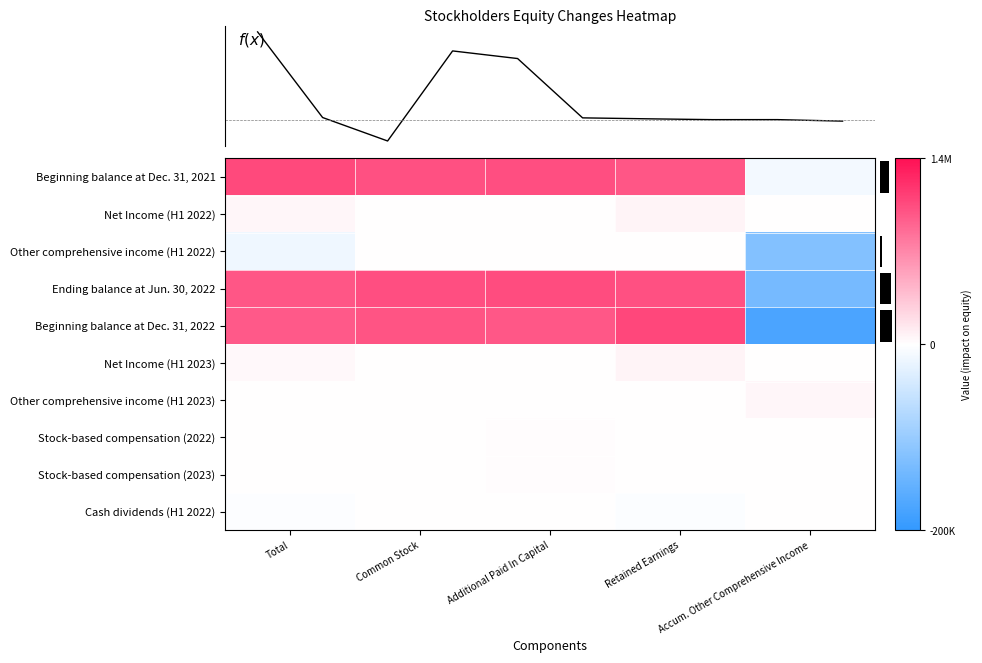

What is the total value across all series at Additional Paid In Capital?

2.2